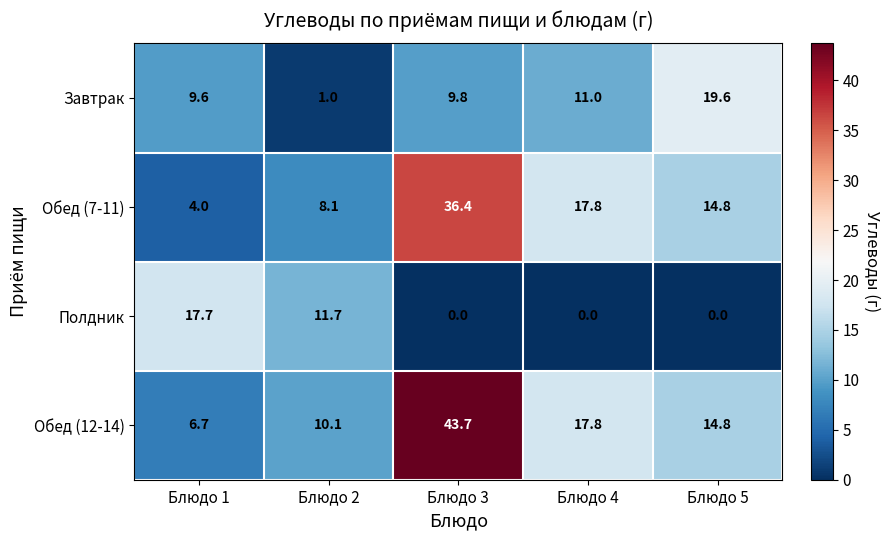

What is the sum of all Обед (7-11) values?

81.1